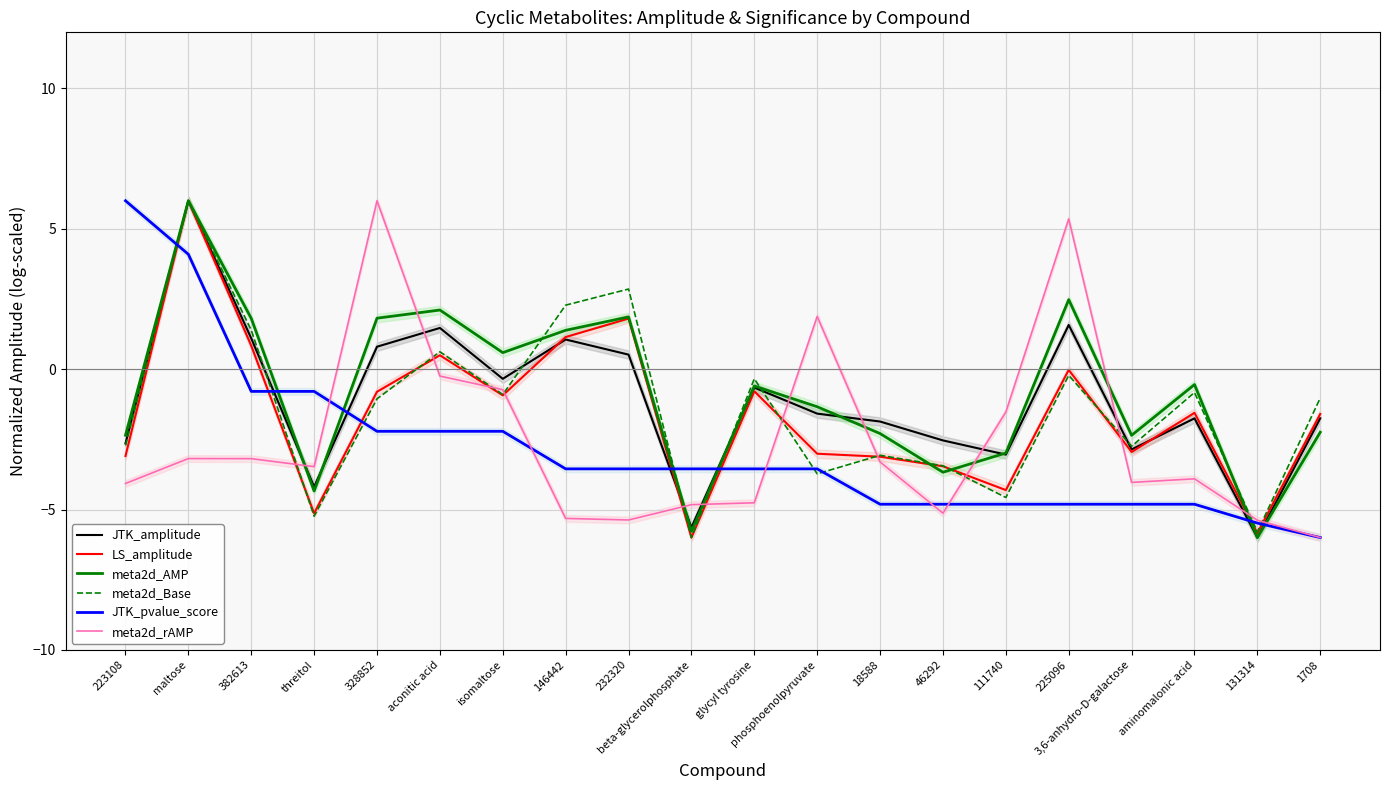

Read the LS_amplitude value at isomaltose.

-0.9